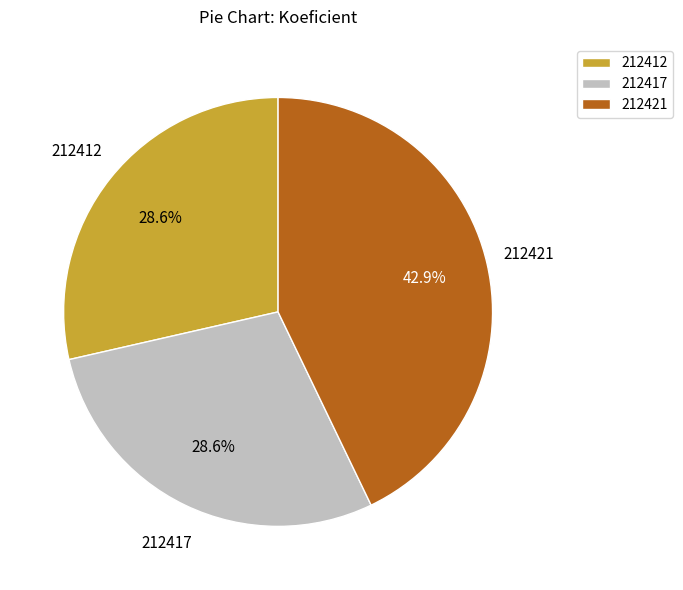

To the nearest percent, what portion does 212417 represent?

29%